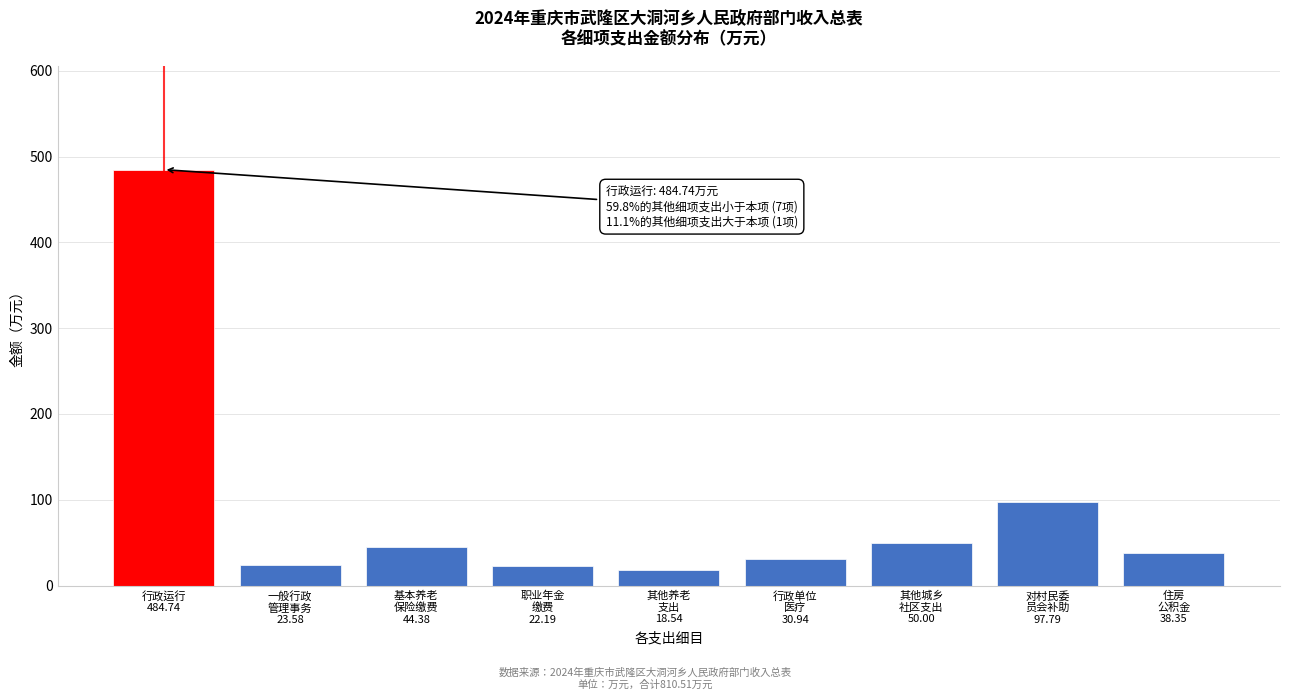

What is the smallest value displayed?

18.5